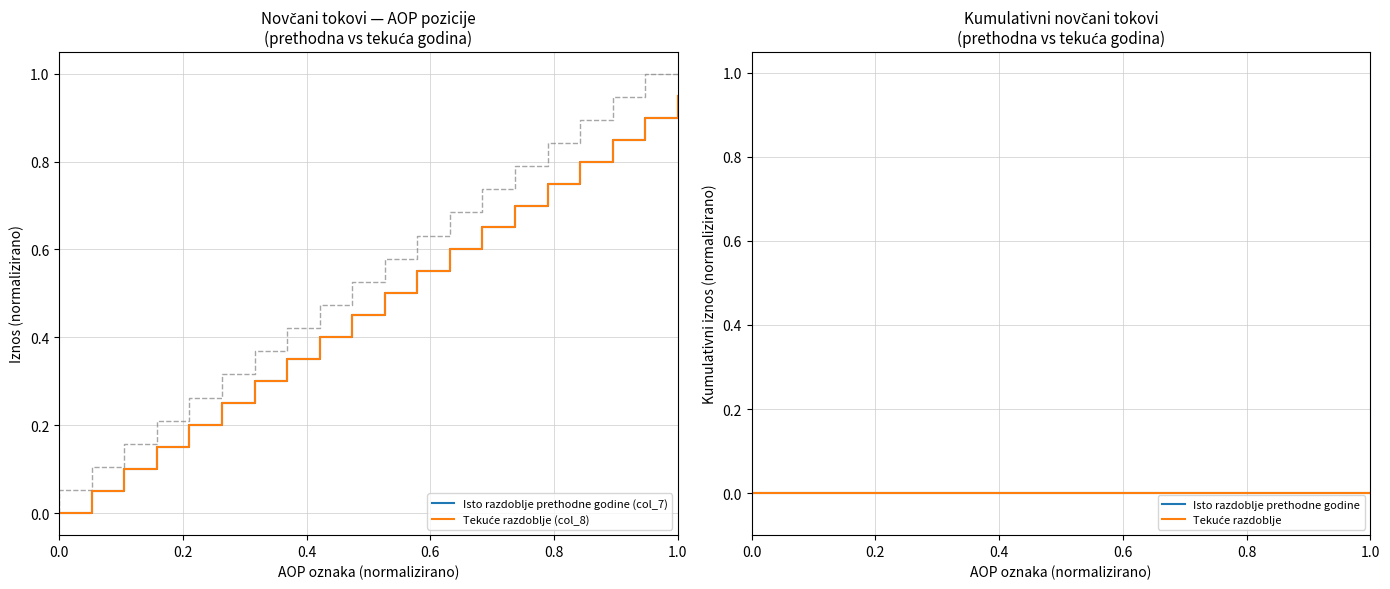

At how many categories does at least one series exceed 0?

19